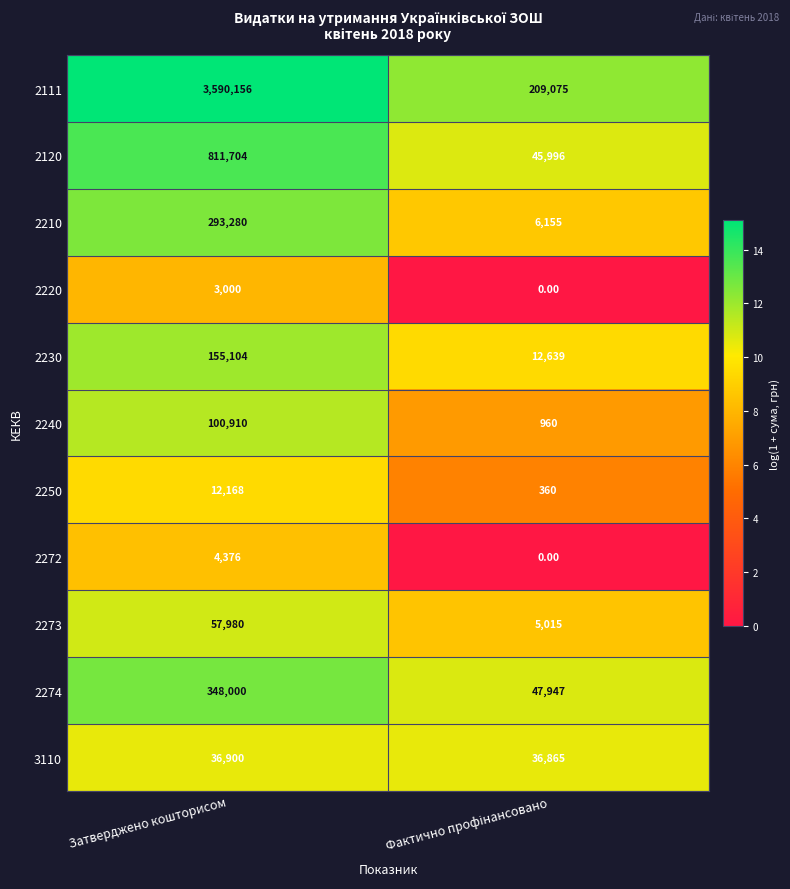

What is the difference between the highest and lowest values at Затверджено кошторисом?

3587156